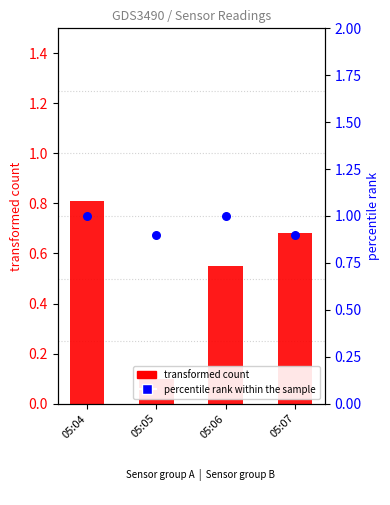

Which series contains the lowest Y value?

transformed count